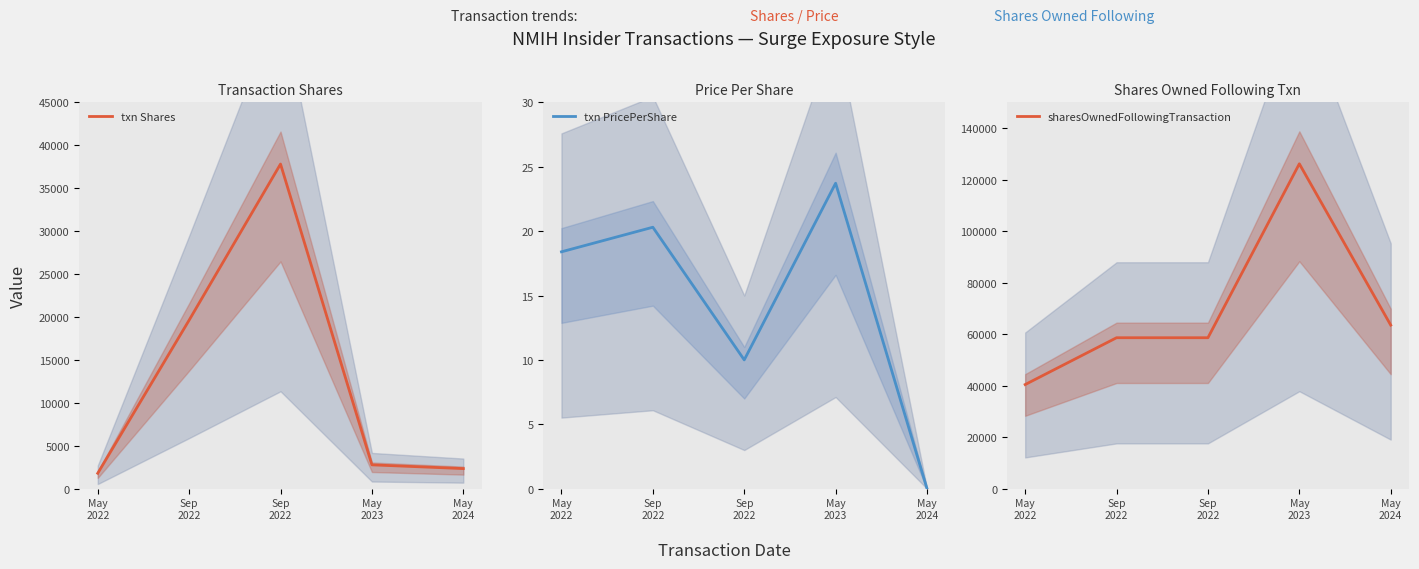

What is the difference between the highest and lowest values at May
2024?

63504.0